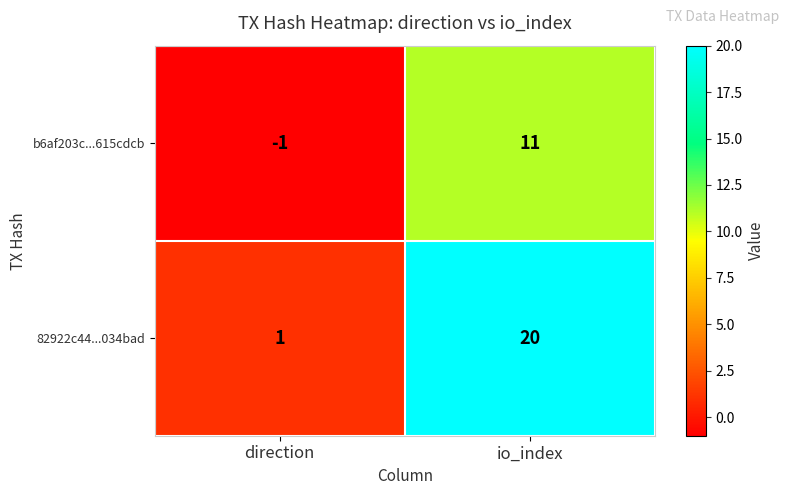

Which label corresponds to the largest value in the chart?

io_index